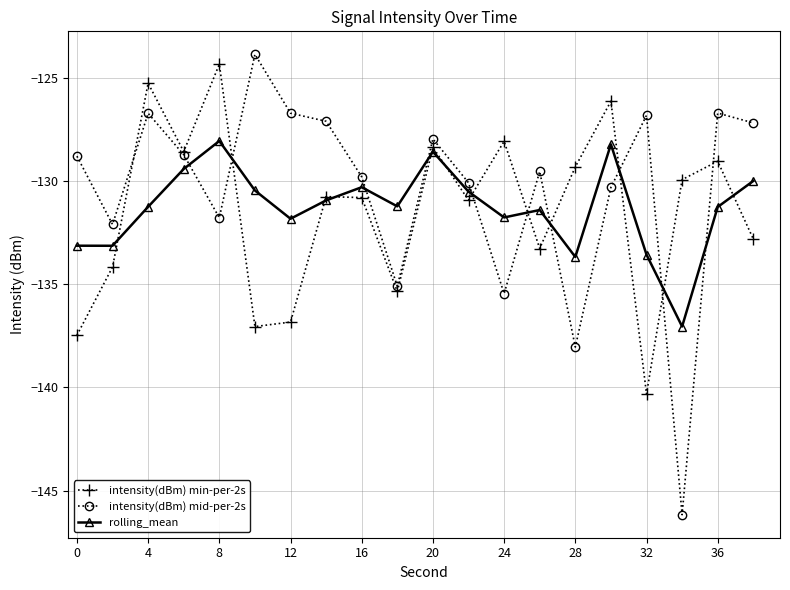

How many interior local peaks does the intensity(dBm) min-per-2s series have?

7